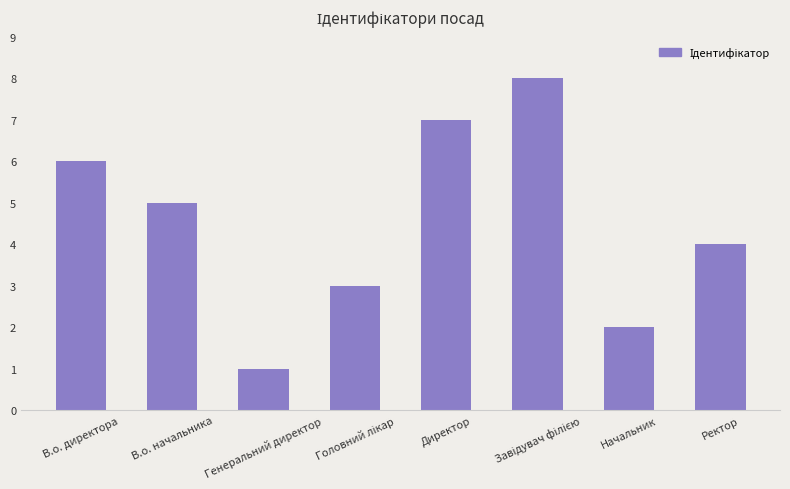

Is it true that the value at Директор is 7?

True